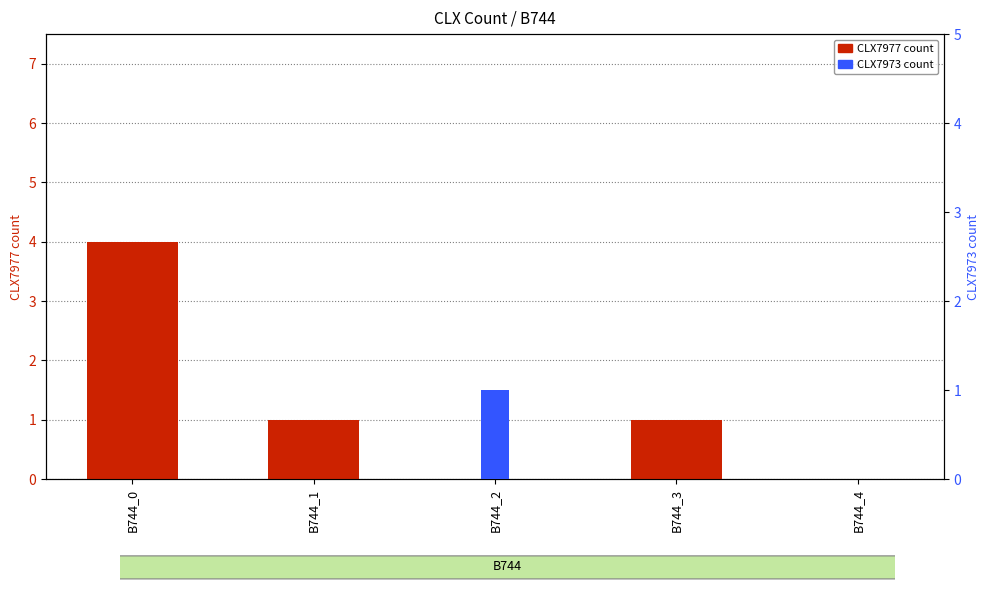

Reading right to left, transcribe all the data shown in this chart.

CLX7977: 0	1	0	1	4
CLX7973: 0	0	1	0	0